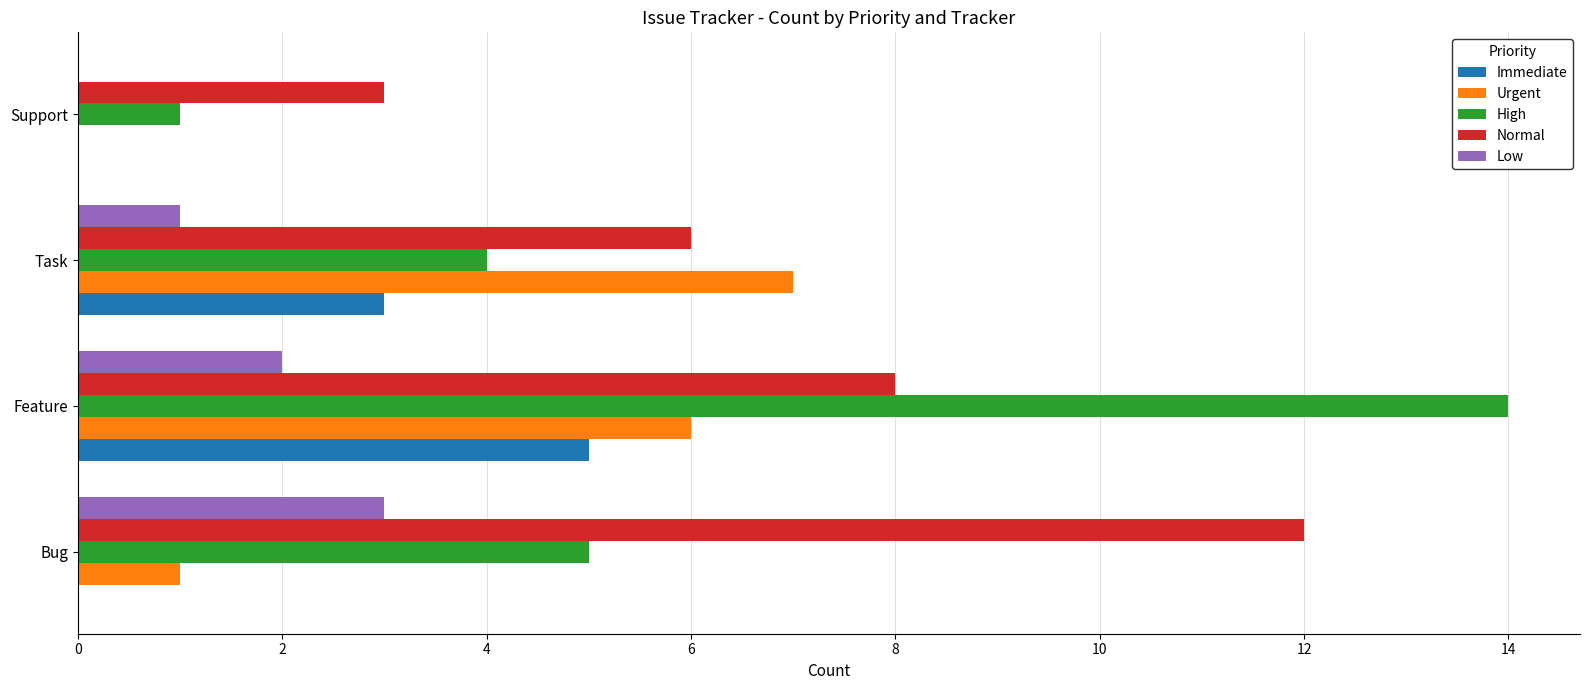

The Normal series shows 5 at Support. True or false?

False